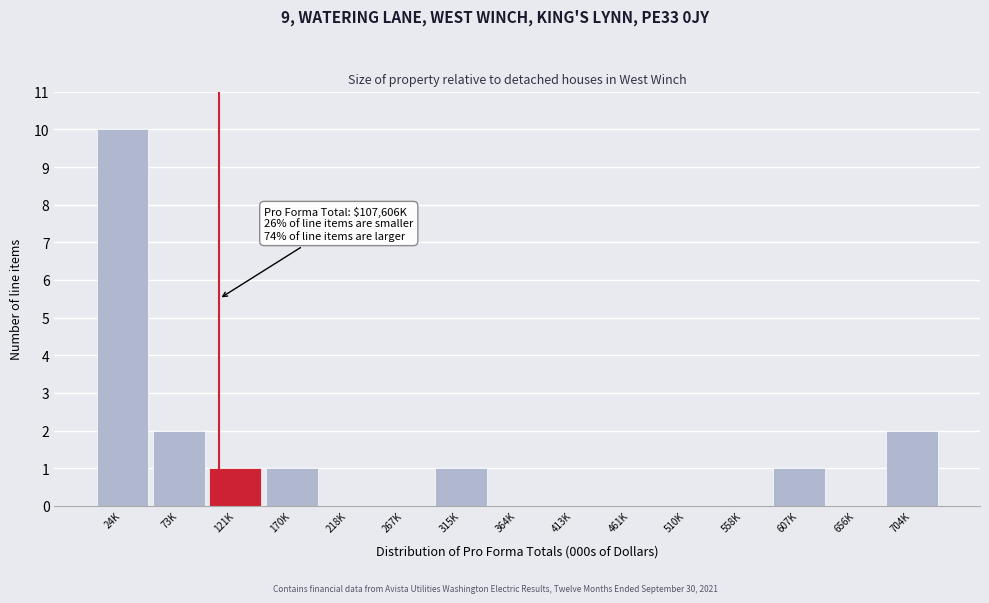

Reading right to left, list all the values displayed in this chart.

704K=2	656K=0	607K=1	558K=0	510K=0	461K=0	413K=0	364K=0	315K=1	267K=0	218K=0	170K=1	121K=1	73K=2	24K=10